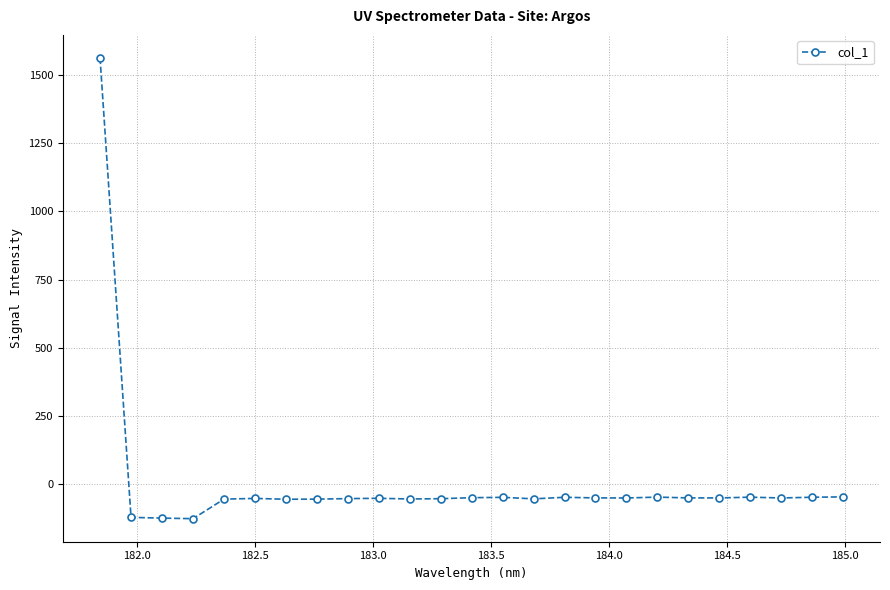

What is the smallest value displayed?

-126.3